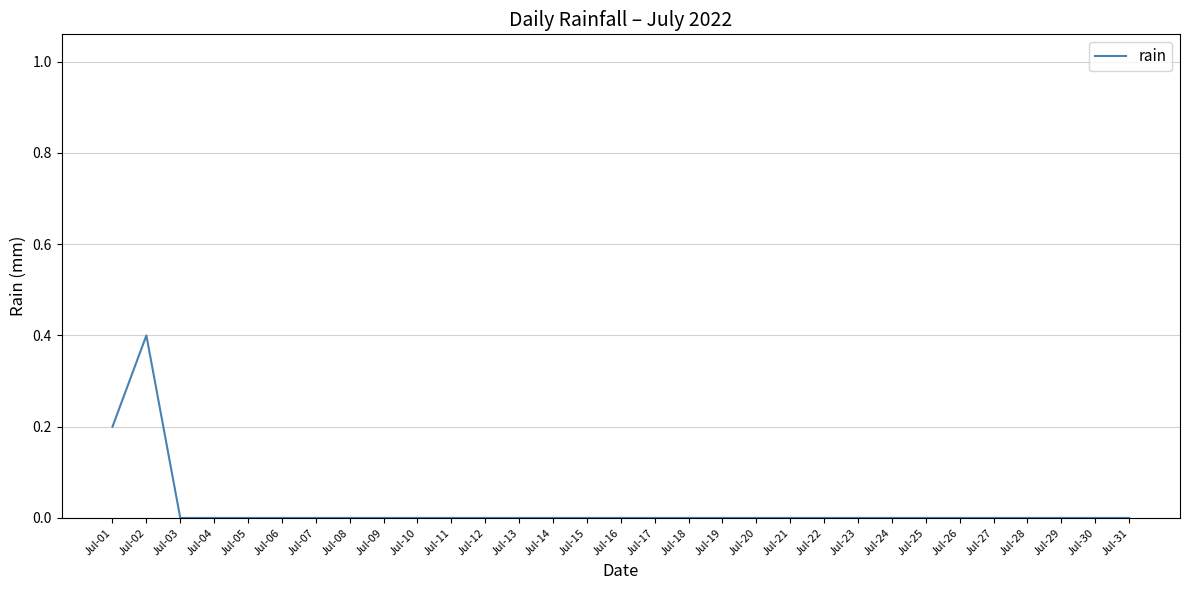

At which category does the data reach its first local peak?

Jul-02